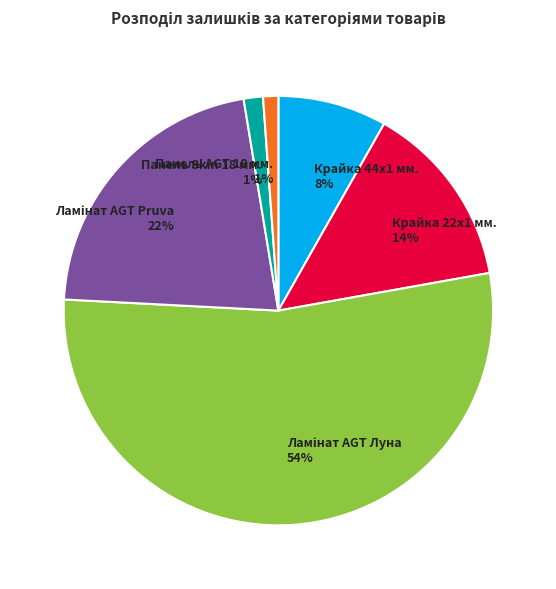

The Крайка 44x1 мм. 8% slice represents 16% of the pie. True or false?

False